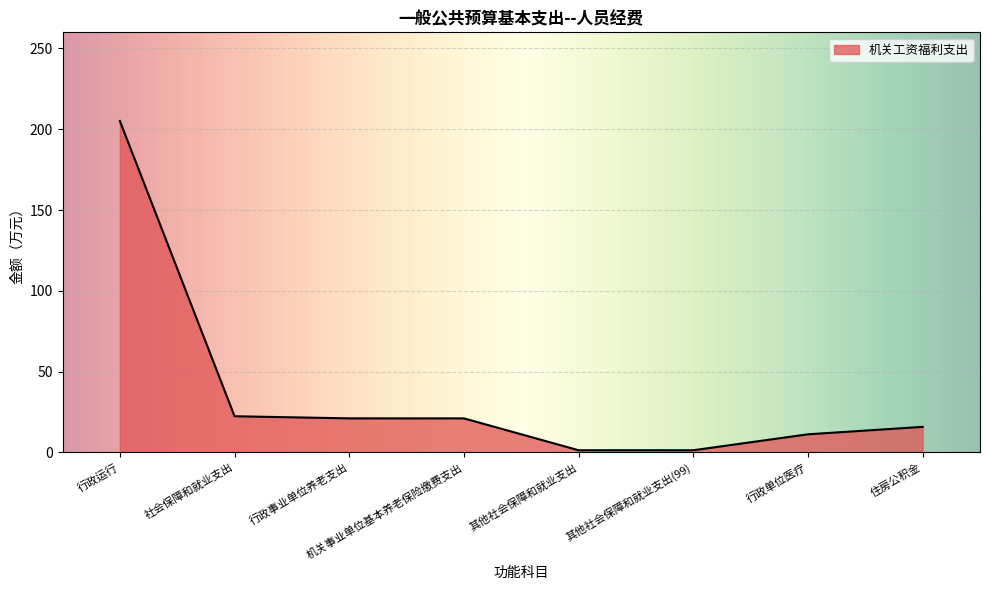

What is the difference between the maximum and minimum values?

203.8